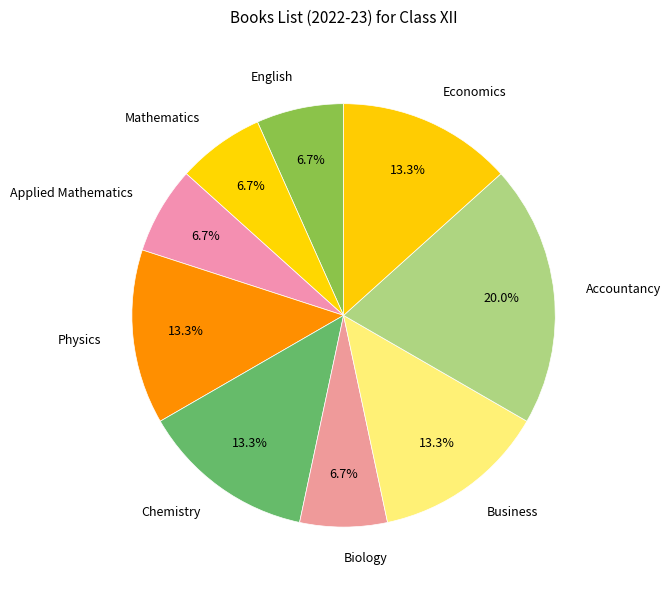

To the nearest percent, what portion does Applied Mathematics represent?

7%